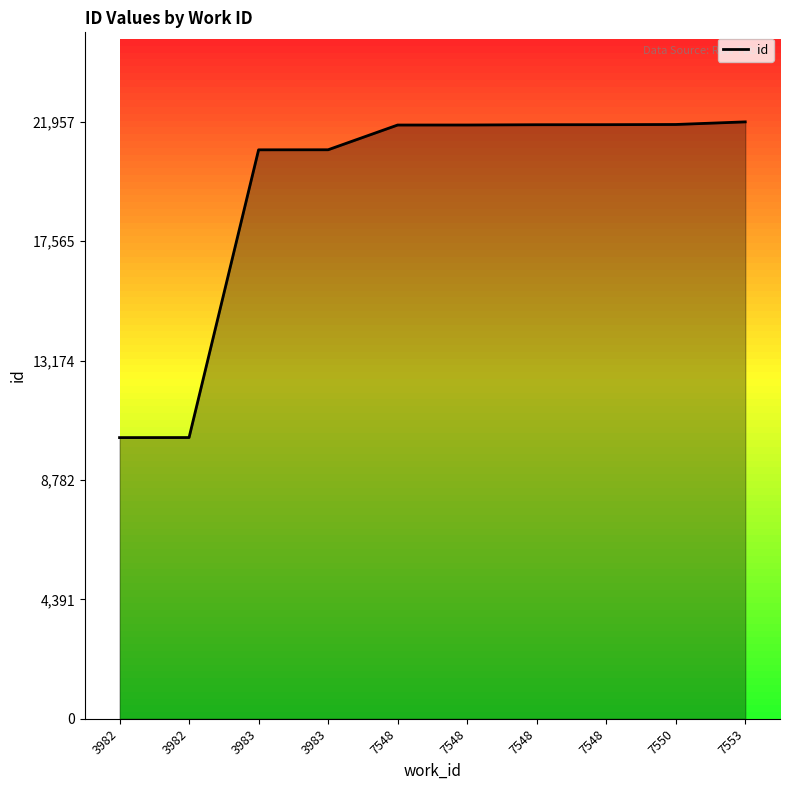

How many lines are shown in the chart?

1